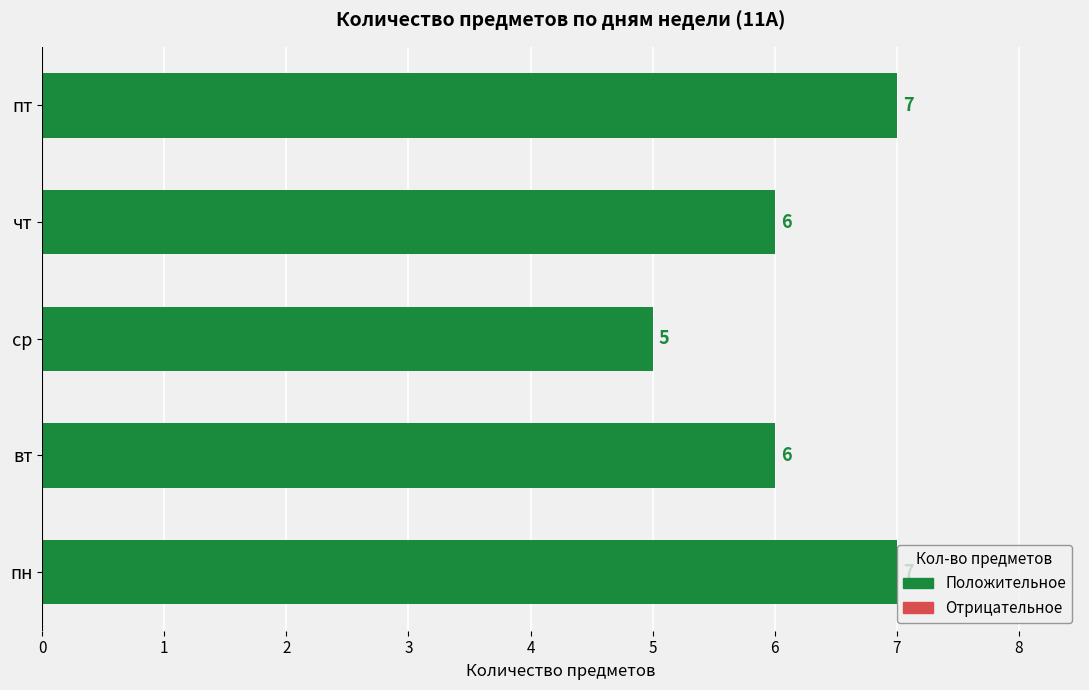

Read the value at пн.

7